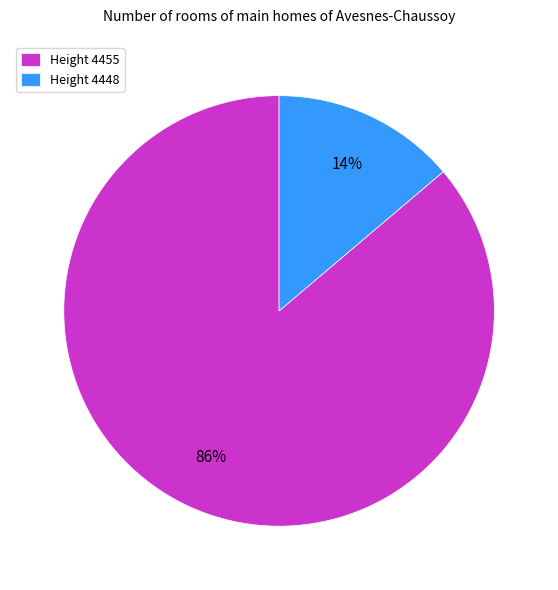

Rank the categories by value from lowest to highest.

Height 4448, Height 4455